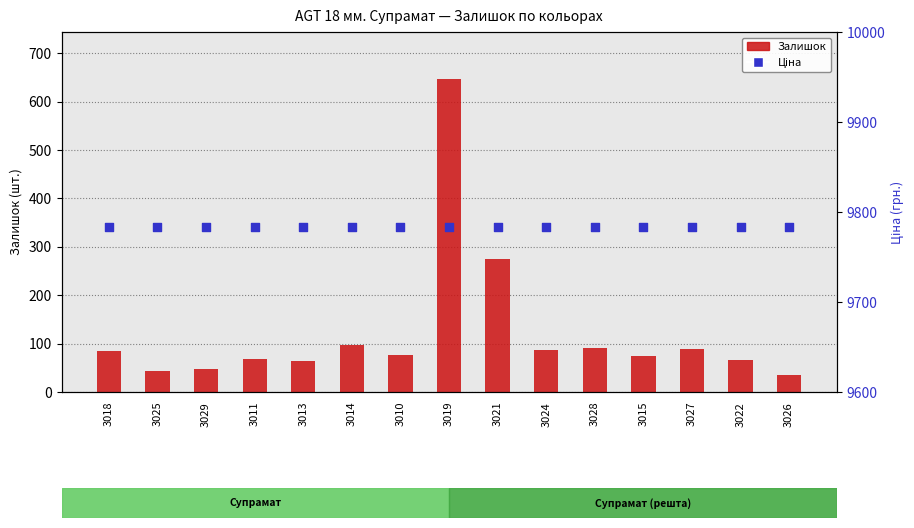

What are all the series names shown in the legend?

Залишок, Ціна